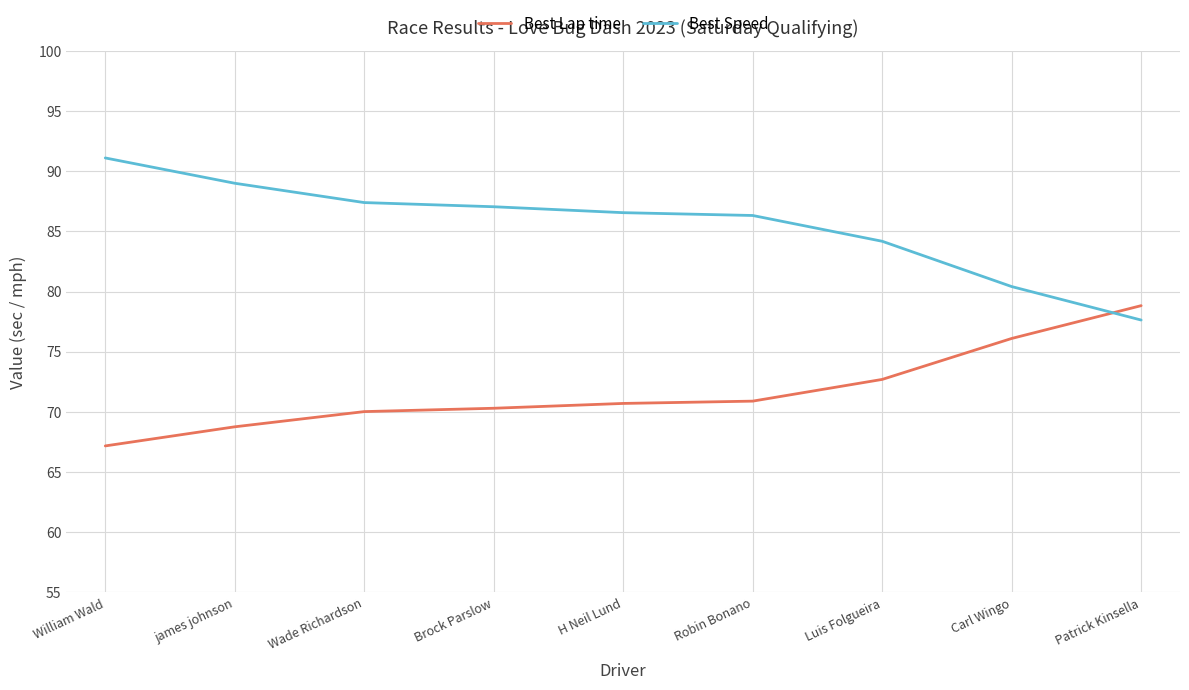

What is the difference between the Best Speed values at Patrick Kinsella and William Wald?

13.5